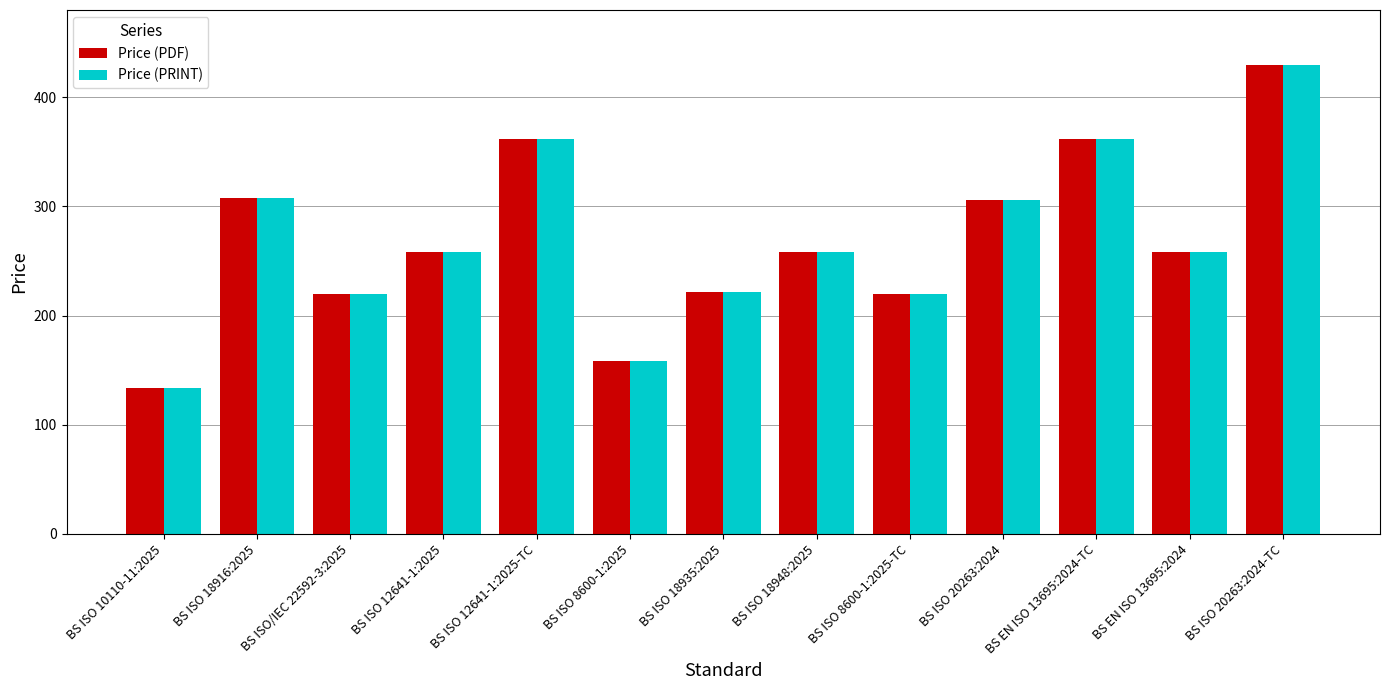

What is the total value across all series at BS ISO 18935:2025?

444